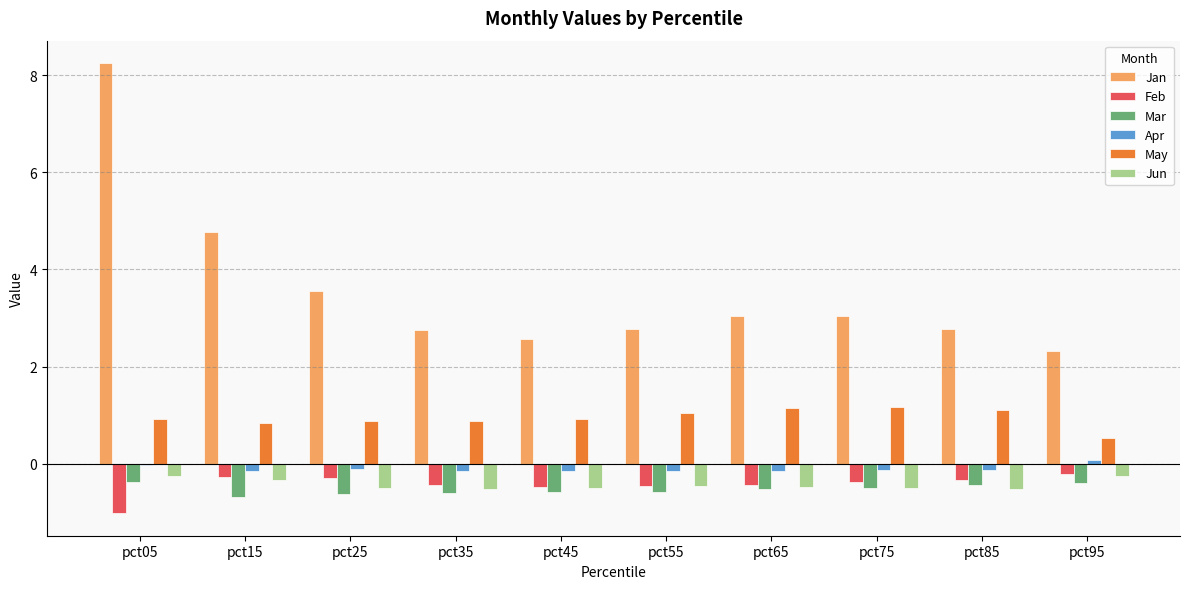

What is the sum of all Jun values?

-4.3